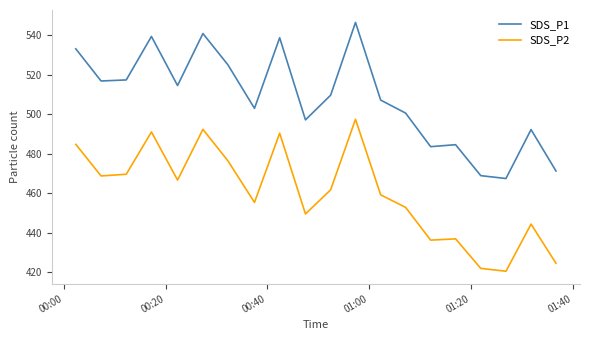

True or false: SDS_P2 and SDS_P1 cross at least once.

False